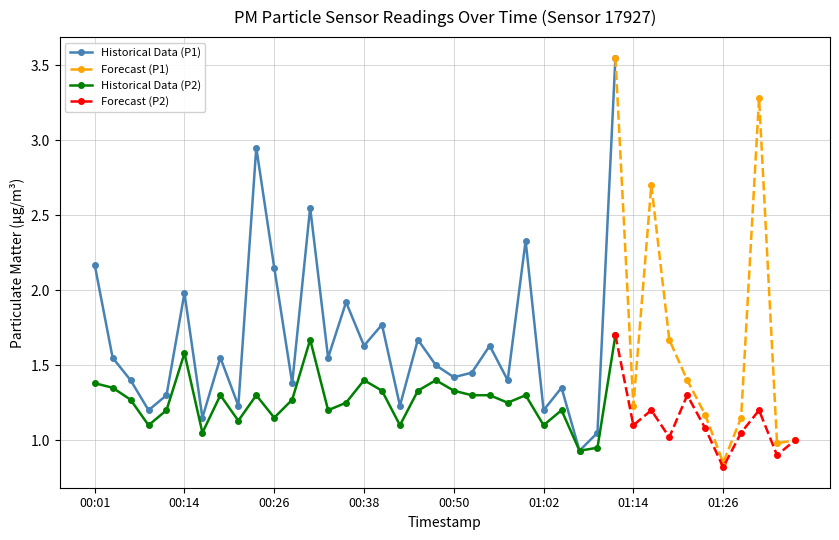

Which category has the highest value across all series?

01:12